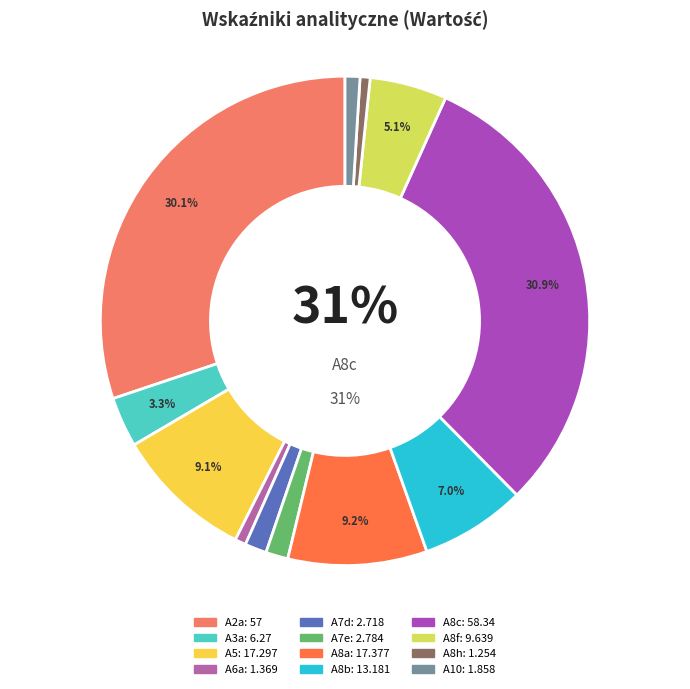

Is there a majority slice in this chart?

No